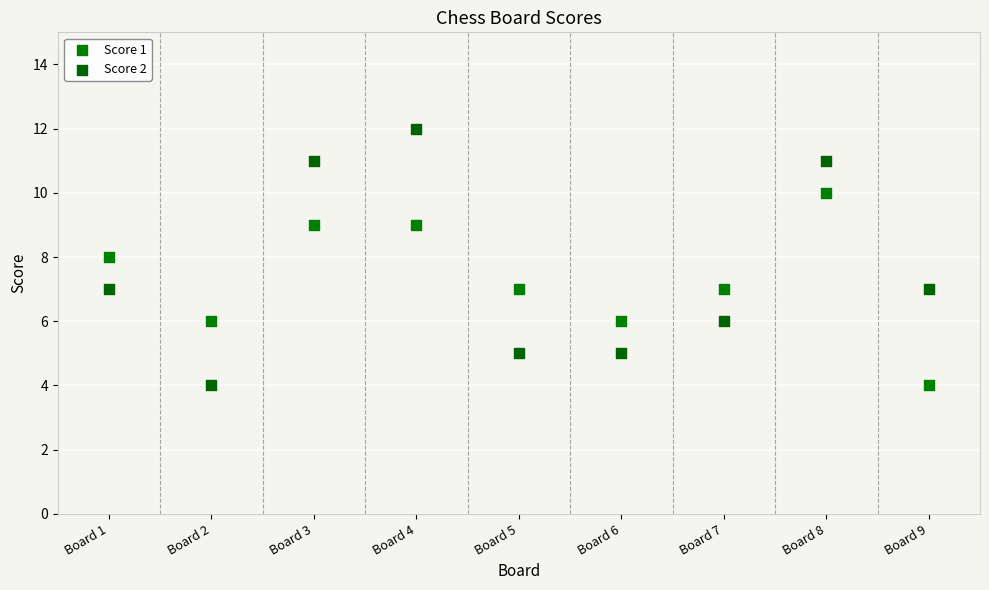

Which series contains the highest Y value?

Score 2